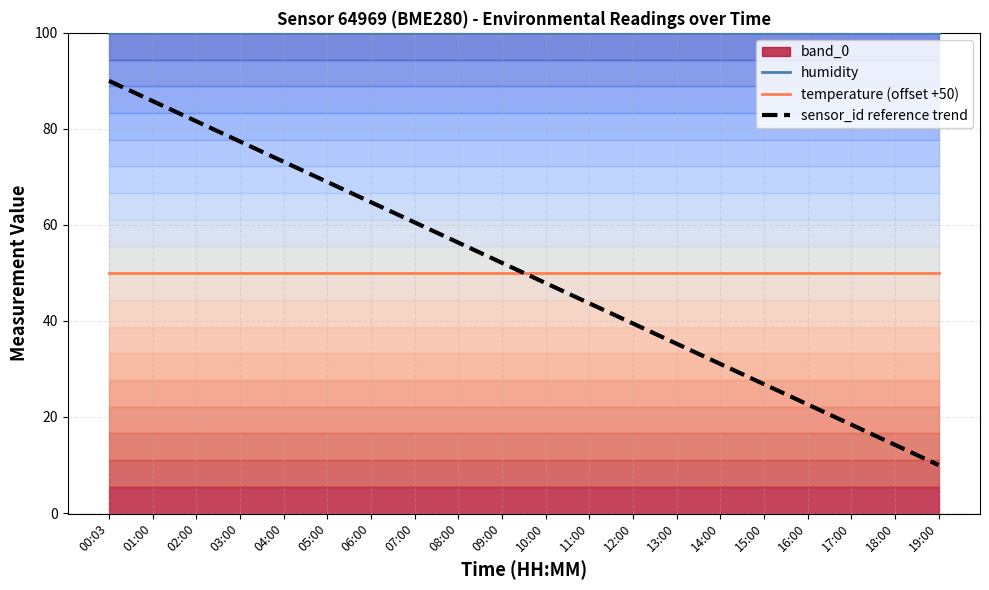

True or false: sensor_id reference trend has more than 0 interior local peaks.

False